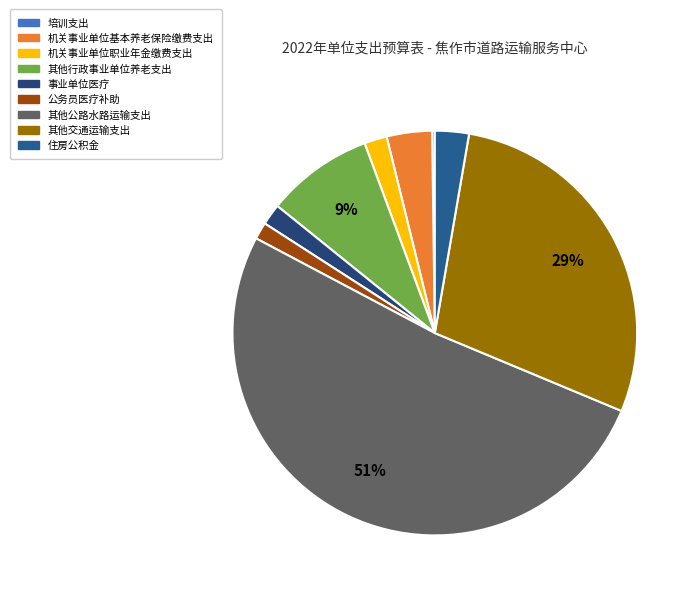

What is the change in value from 其他行政事业单位养老支出 to 其他公路水路运输支出?

+1058.2